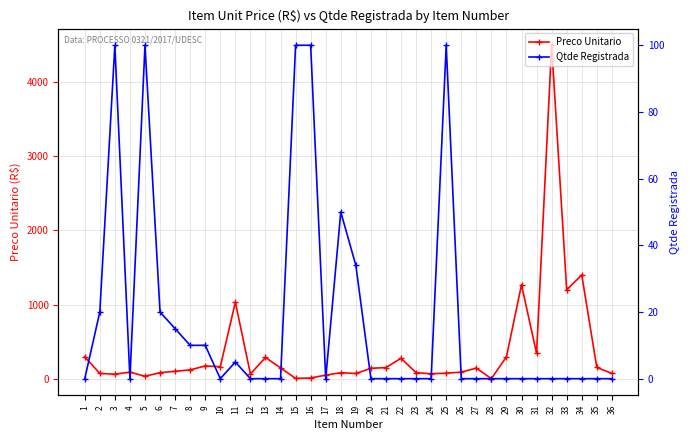

The value of Qtde Registrada at 2 is 29.3. True or false?

False